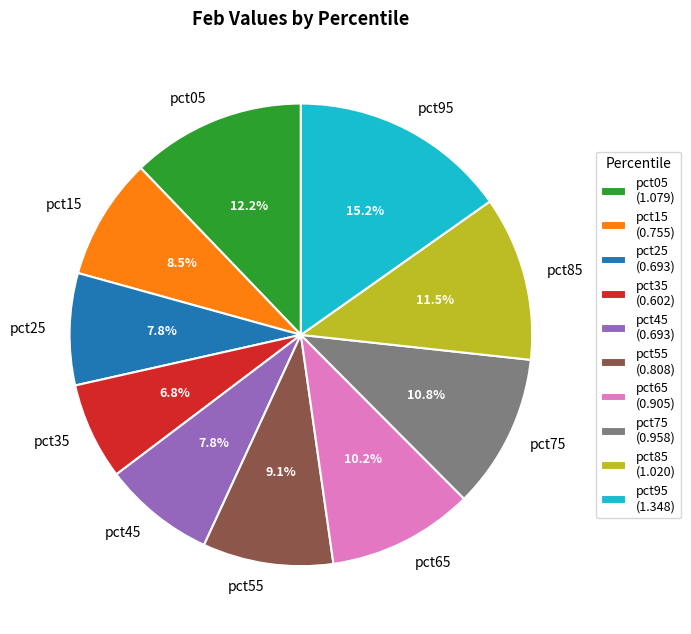

What is the largest slice in the pie chart?

pct95